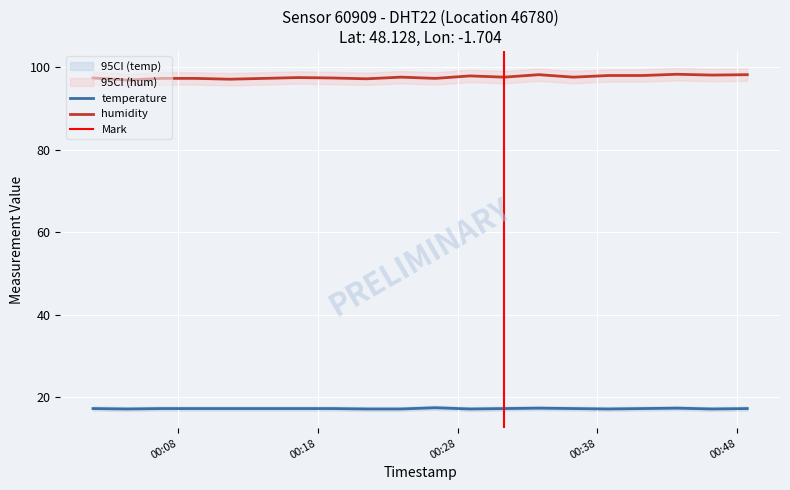

List the series in order of their overall mean, highest first.

humidity, temperature